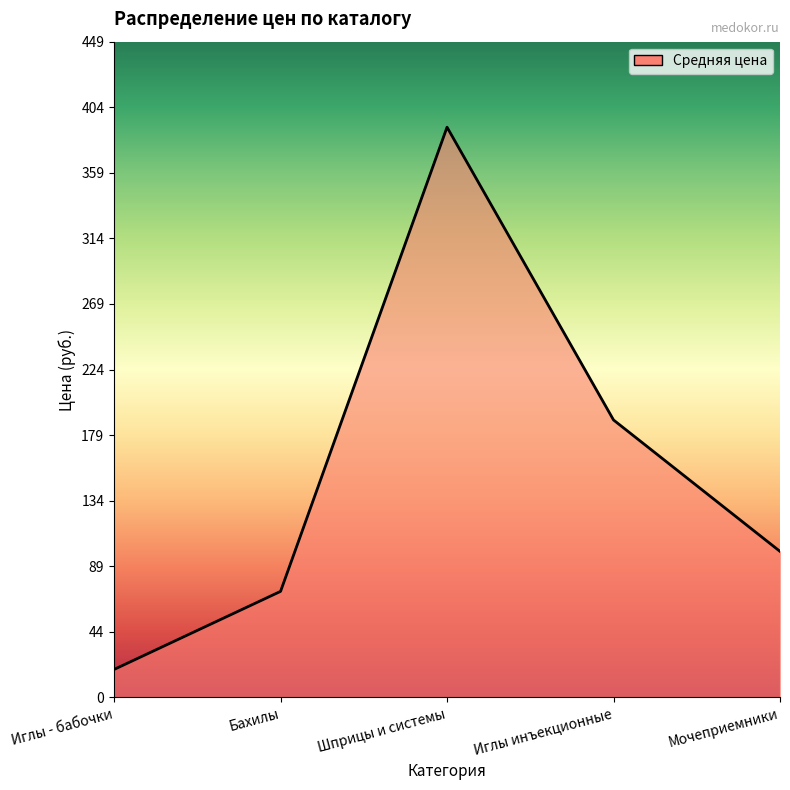

True or false: the data shows 129.3 at Бахилы.

False